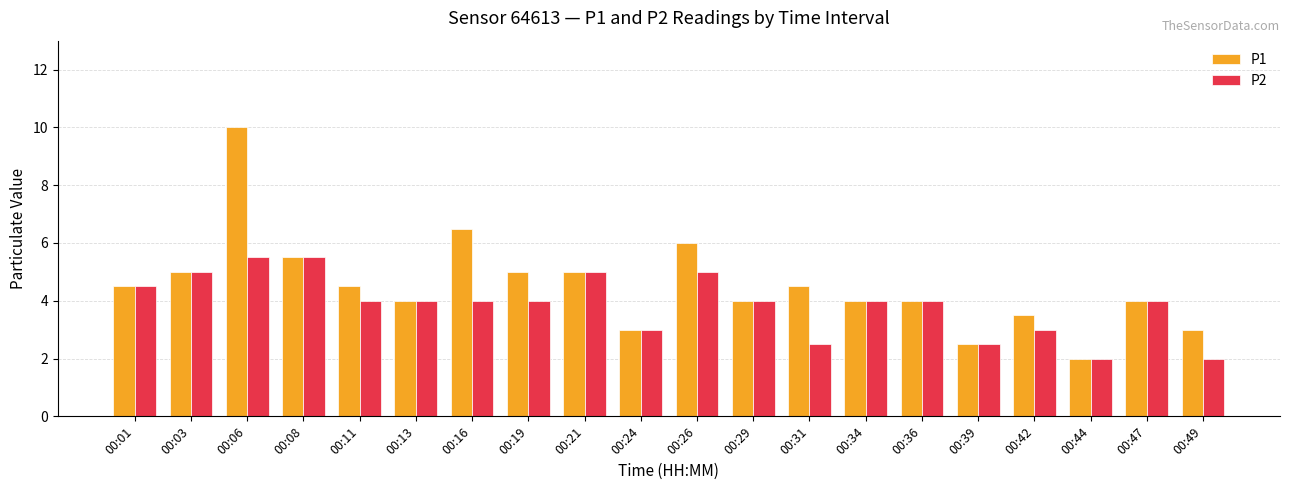

Is it true that P2 equals 4.0 at 00:47?

True